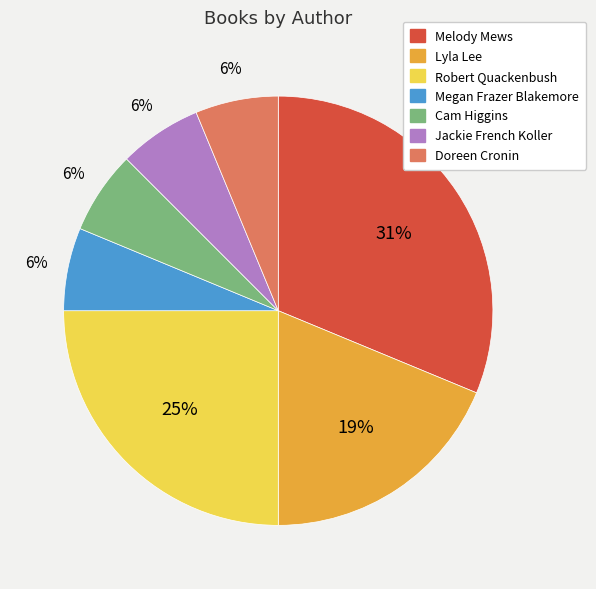

Count the number of slices in the pie.

7